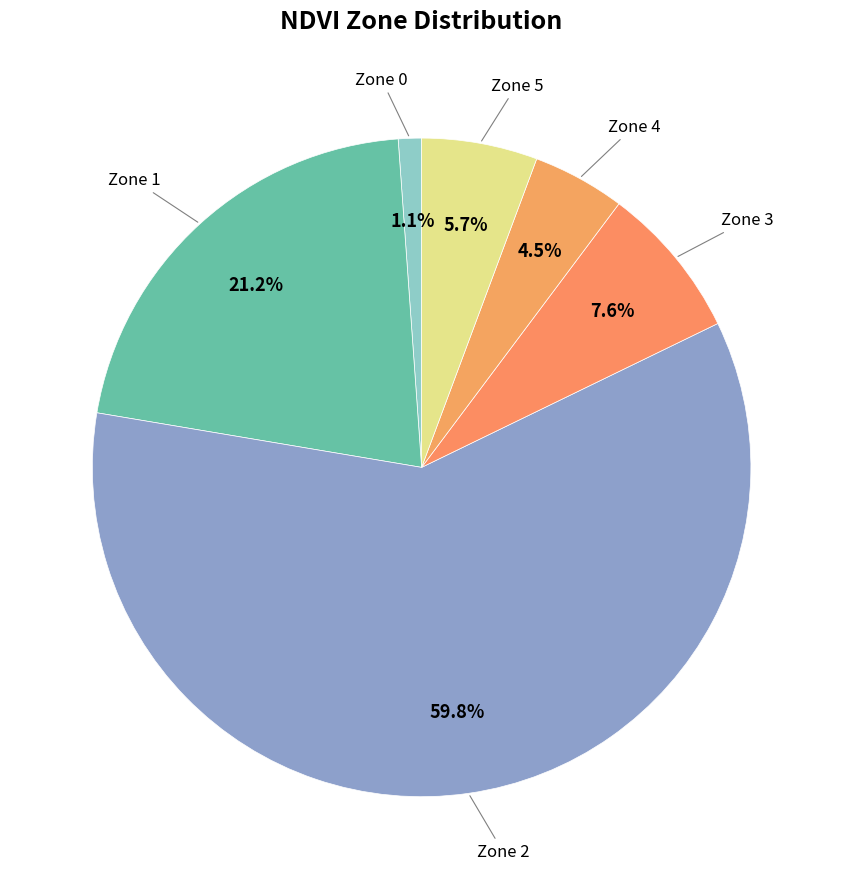

How many segments does this pie chart have?

6